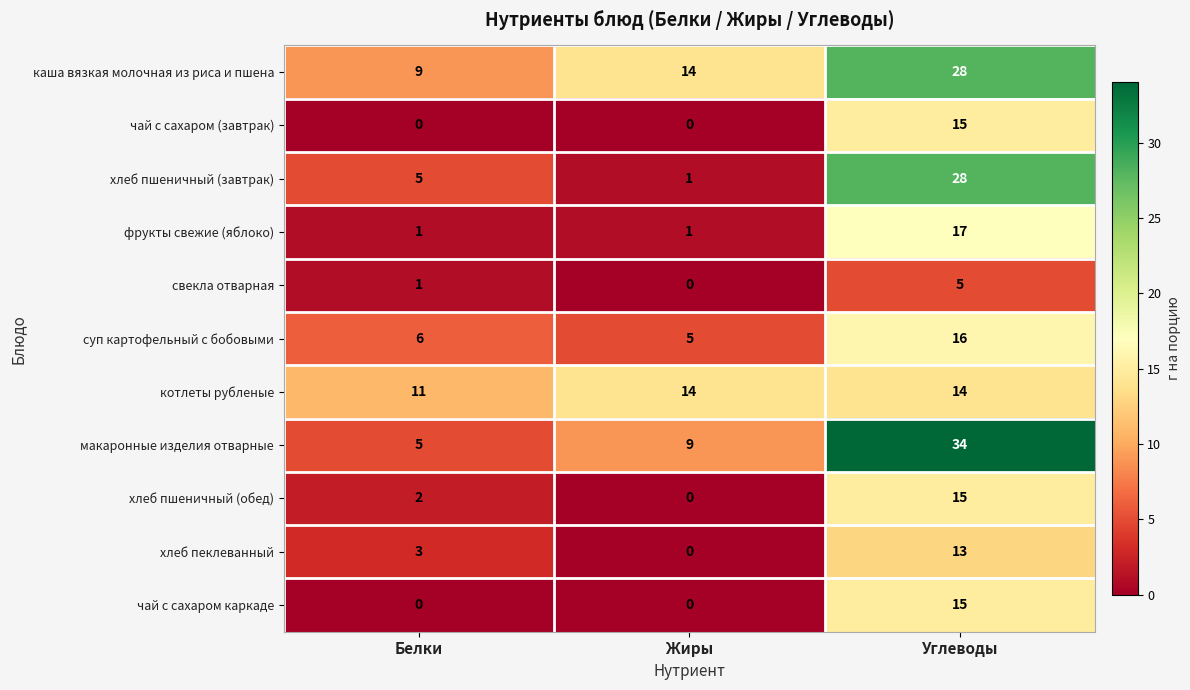

What value does the хлеб пеклеванный series have at Белки?

3